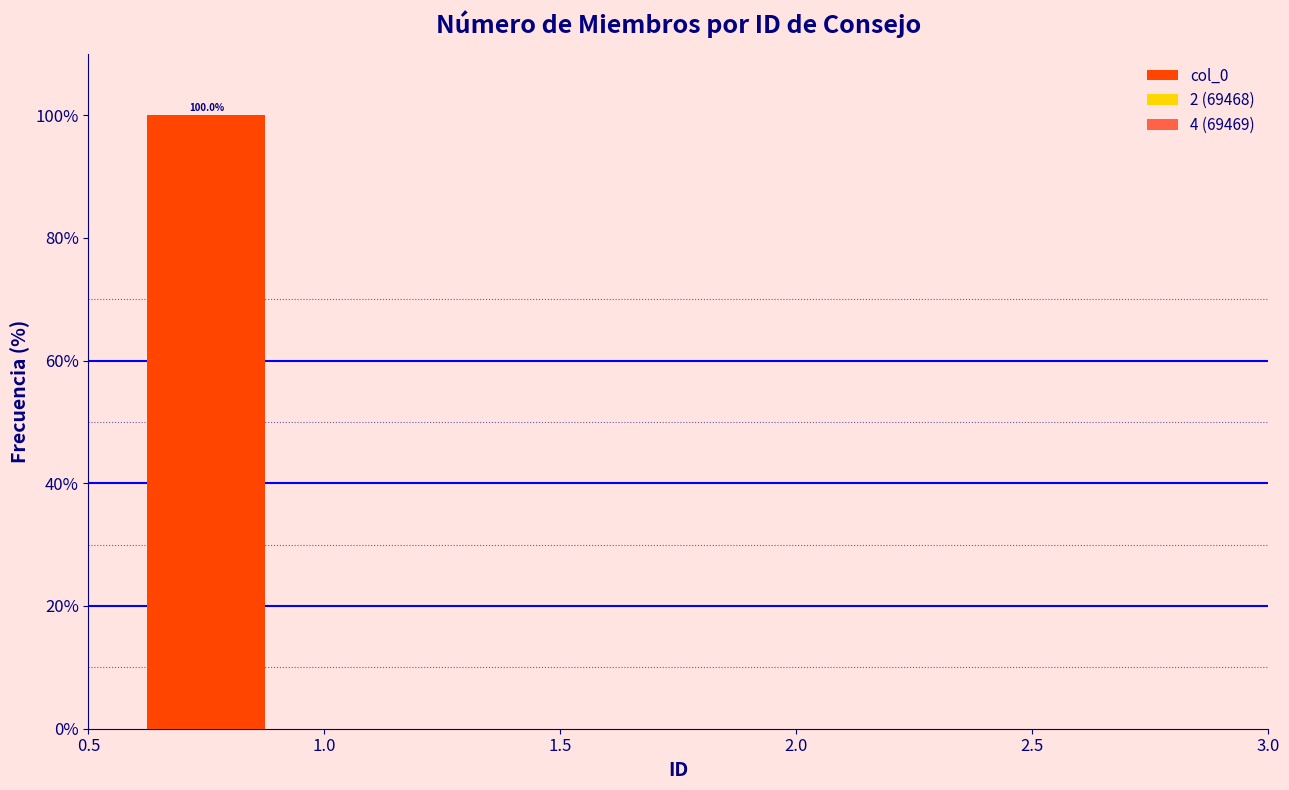

Reading right to left, list all the values displayed in this chart.

1.5=0	0.5=100